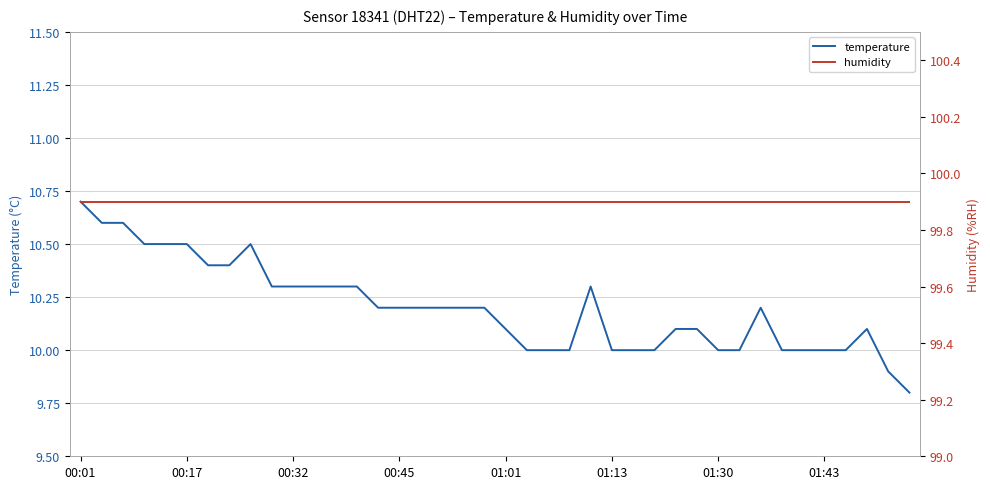

The temperature series shows 10.0 at 01:43. True or false?

True